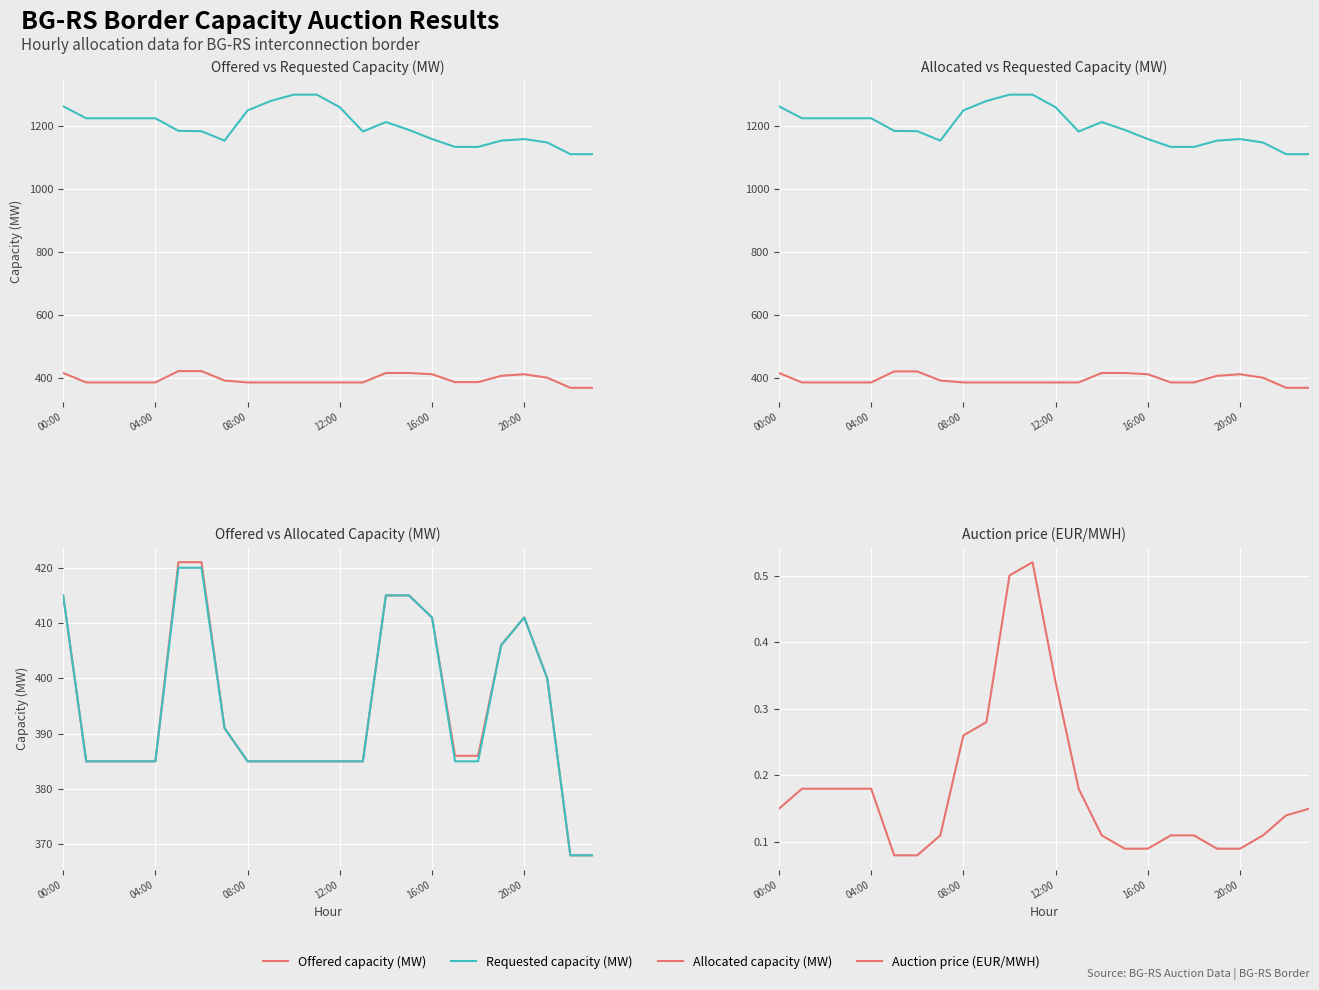

At which label does Allocated capacity (MW) reach its minimum?

22